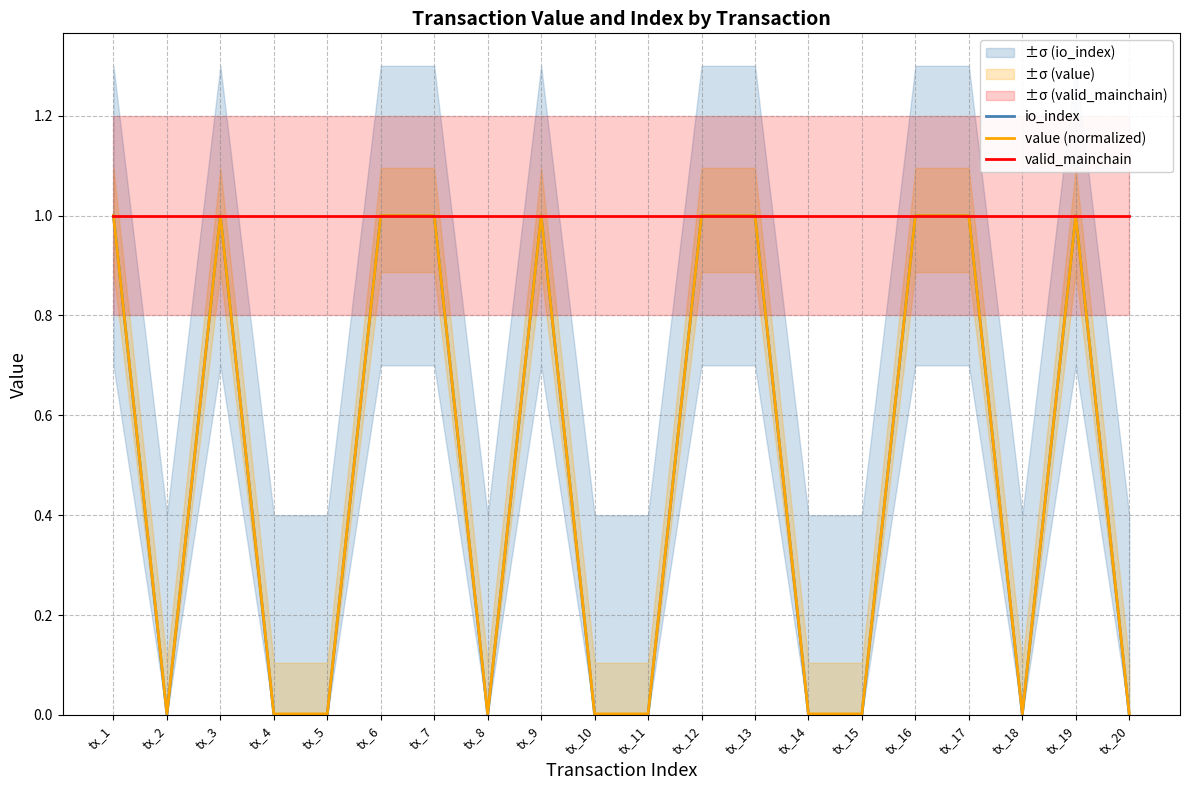

Which category has the lowest value in the valid_mainchain series?

tx_1